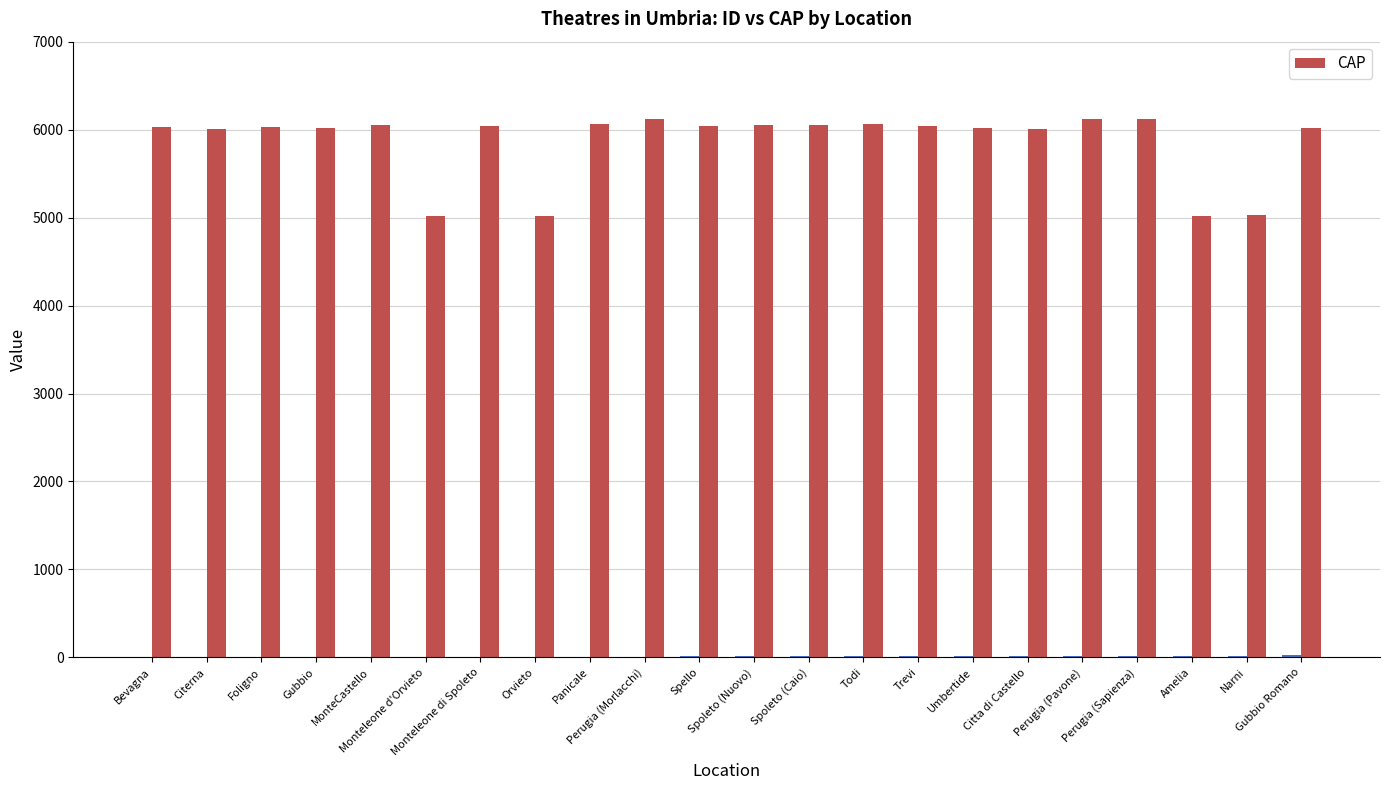

The value at Foligno is 6034. True or false?

True